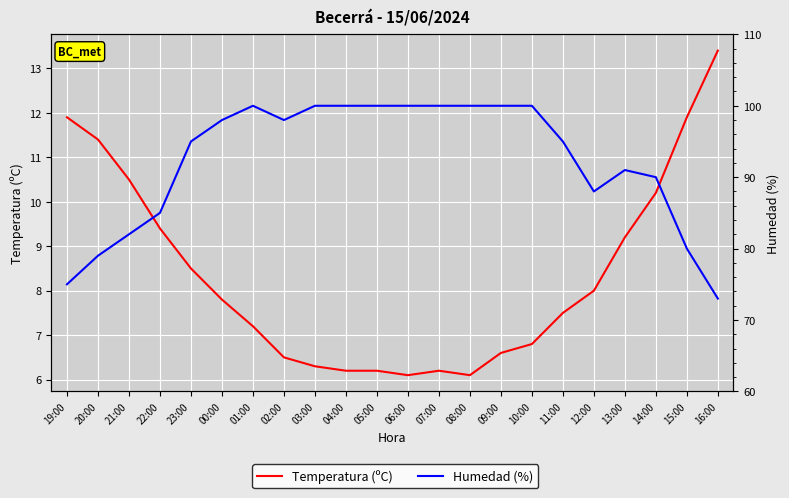

How many values in the Temperatura (ºC) series are below 7?

9